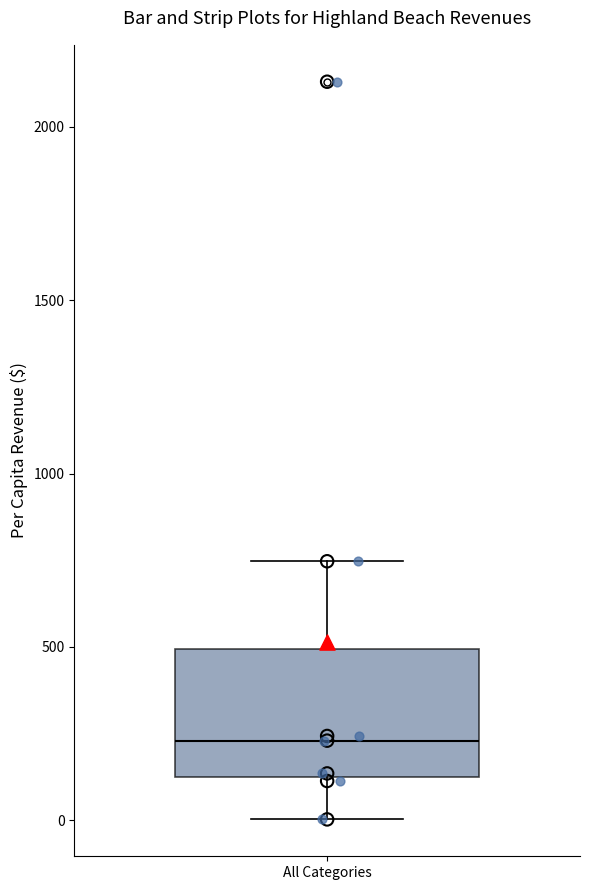

Where does the median line of the box for All Categories sit on the y-axis? The values are not printed on the chart, so give them approximately, as read against the axis.

250